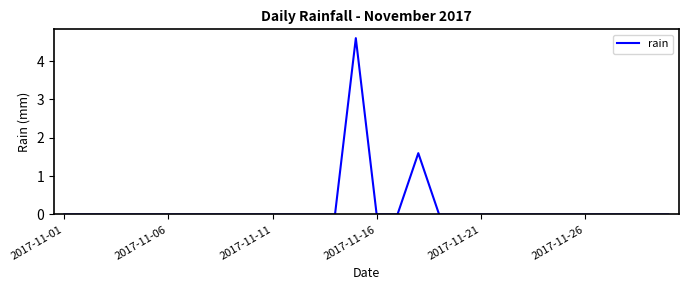

What is the greatest value displayed?

4.6